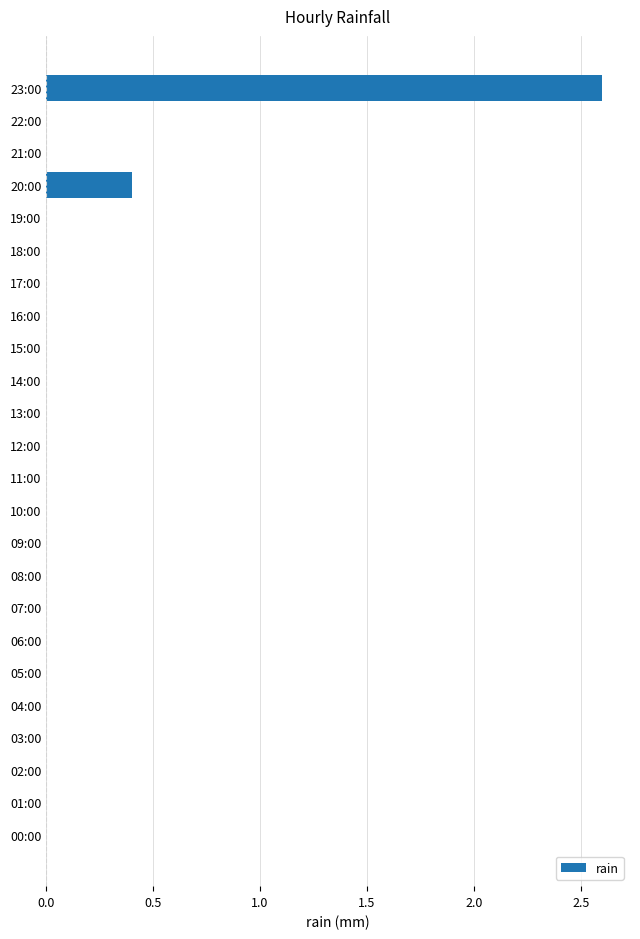

The chart shows a value of 0.0 at 04:00. True or false?

True